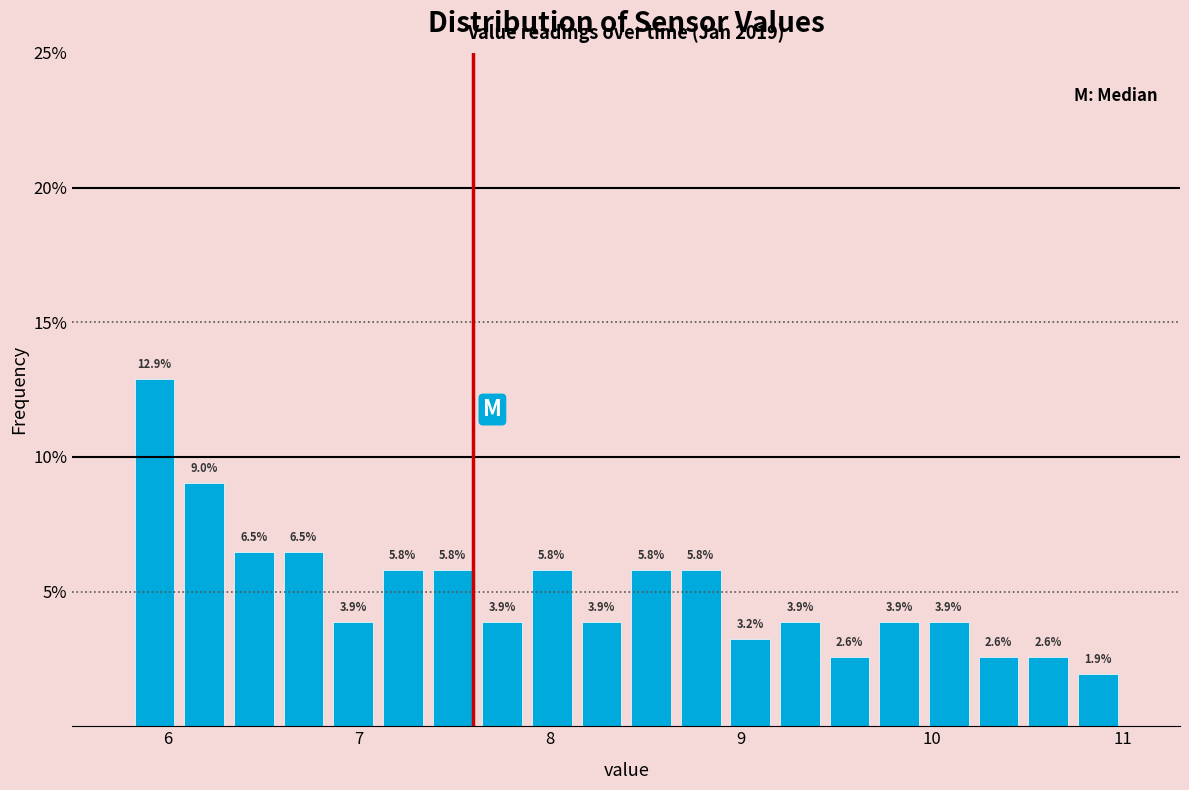

Read against the x-axis, roughly where is the centre of the tallest bar?

5.9